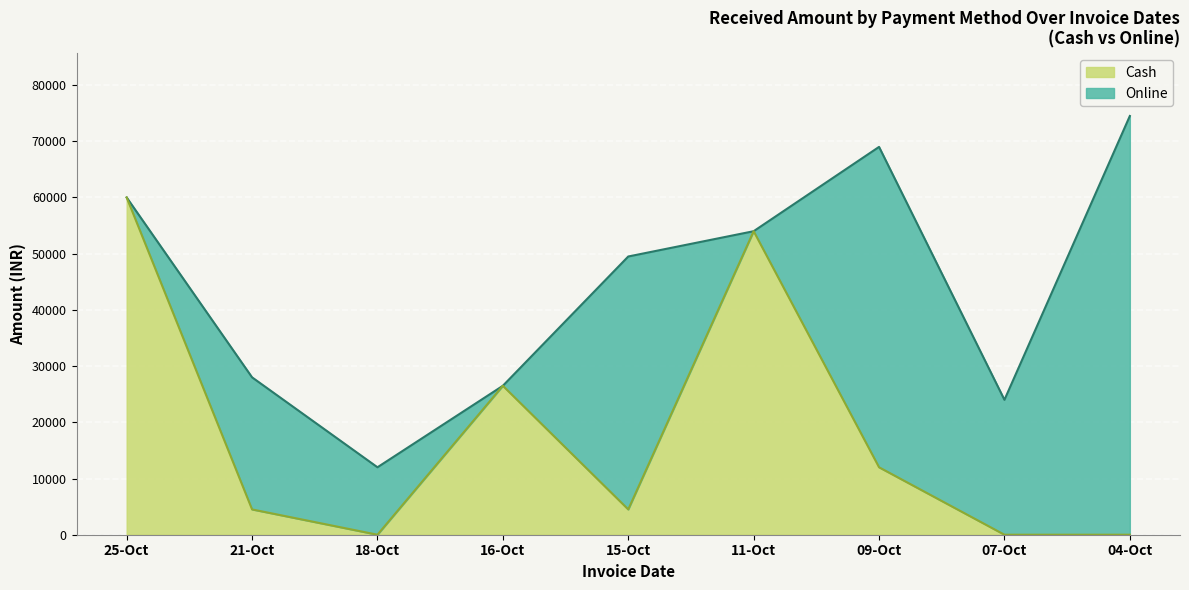

What is the difference between the maximum and minimum values in the Cash series?

60000